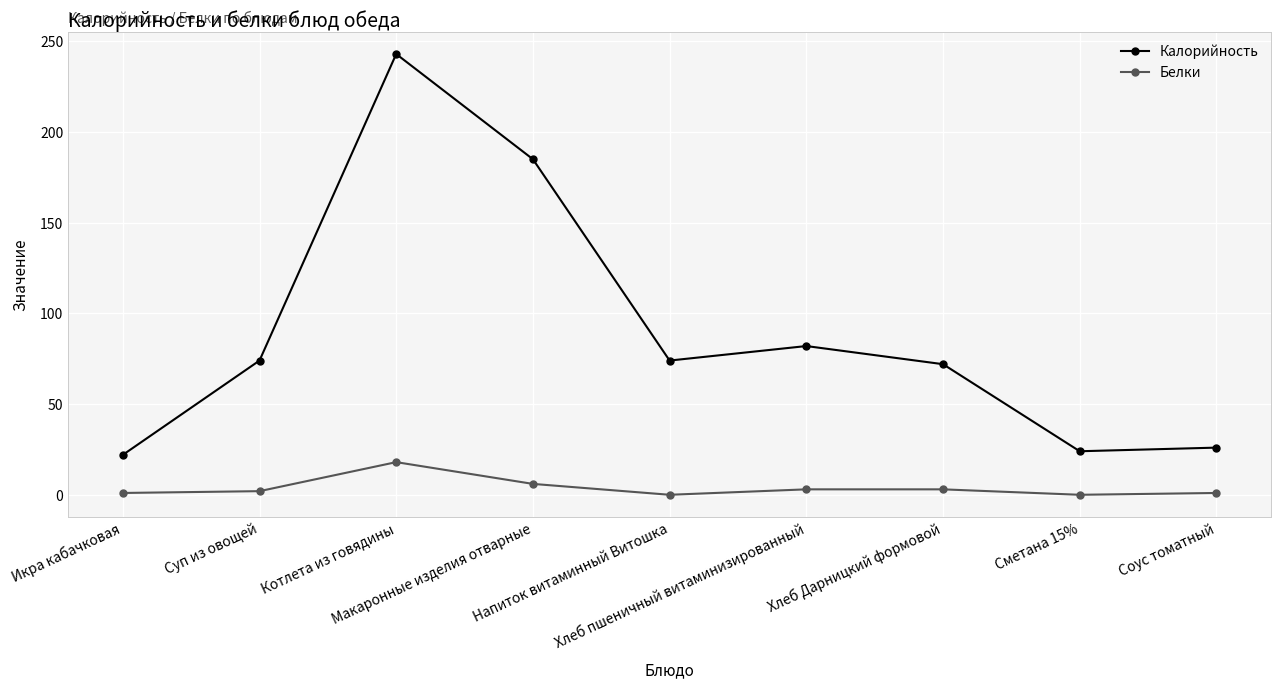

The value of Белки at Котлета из говядины is 18. True or false?

True